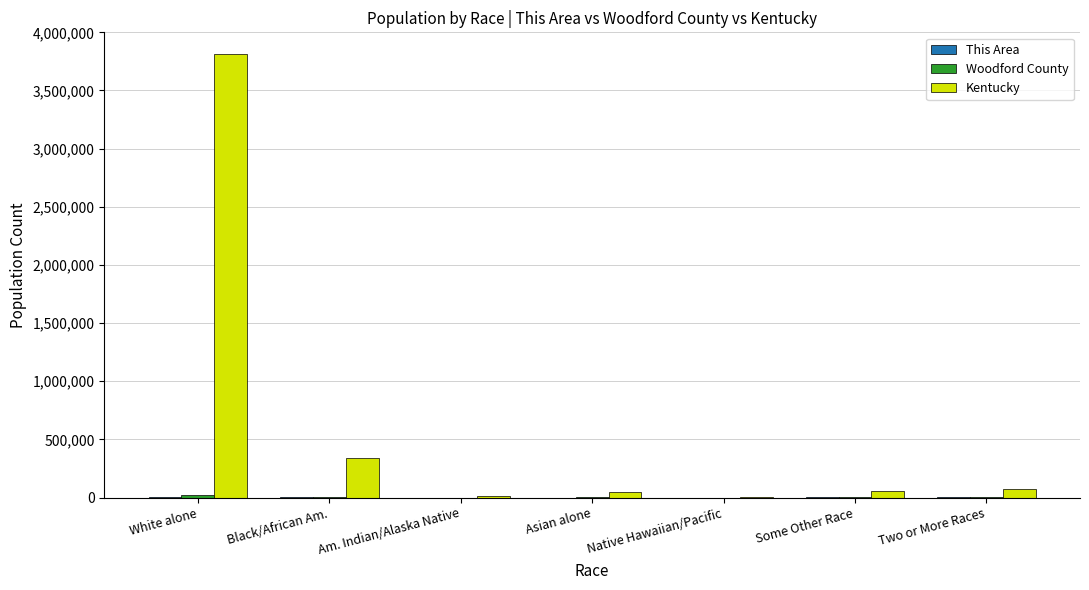

Are the bars grouped side by side (vs. stacked)?

Yes